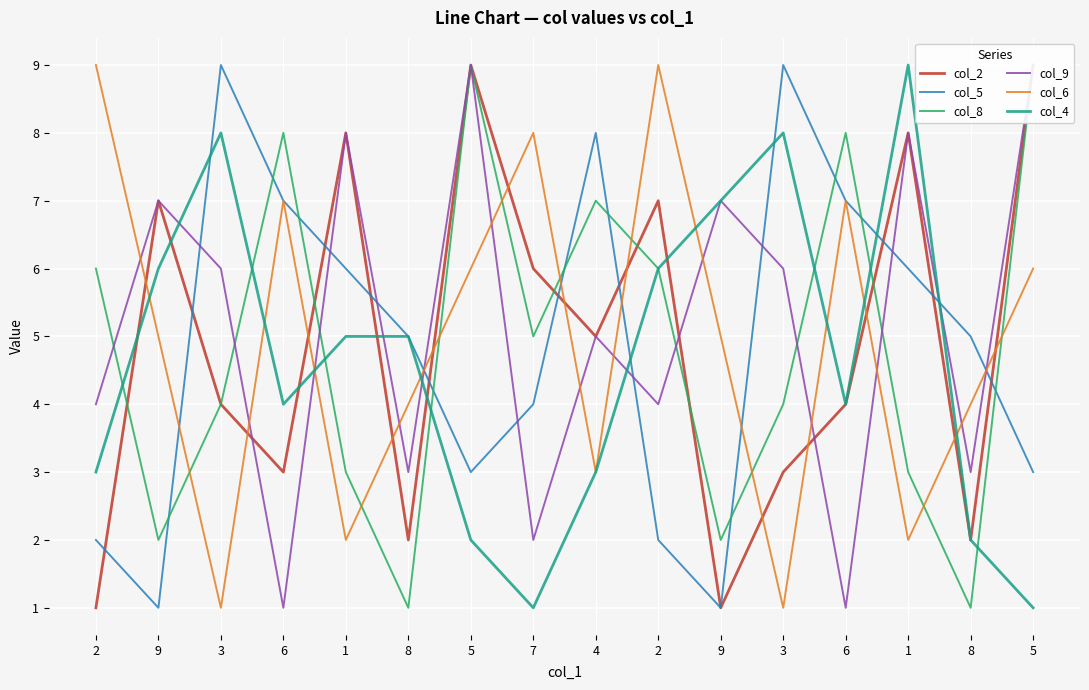

Is it true that col_4 equals 3 at 4?

True